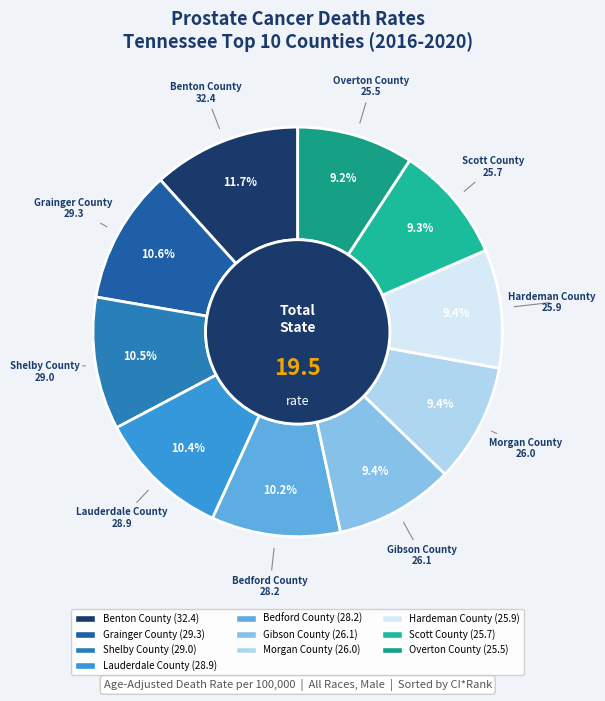

Count the number of slices in the pie.

10